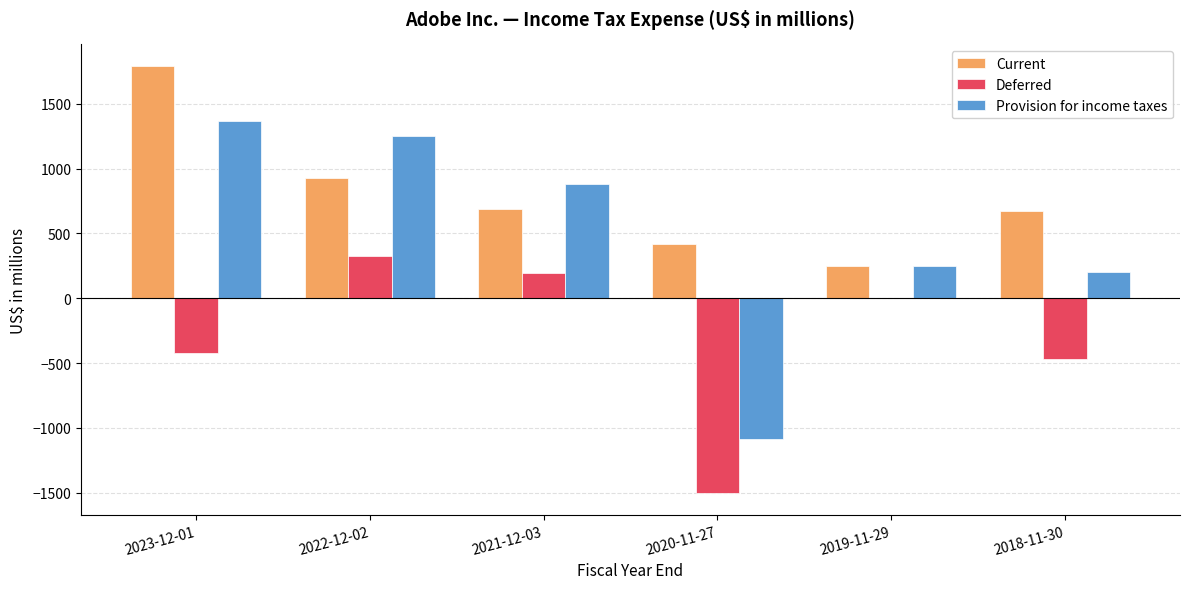

Between 2023-12-01 and 2022-12-02, which series saw the biggest shift?

Current